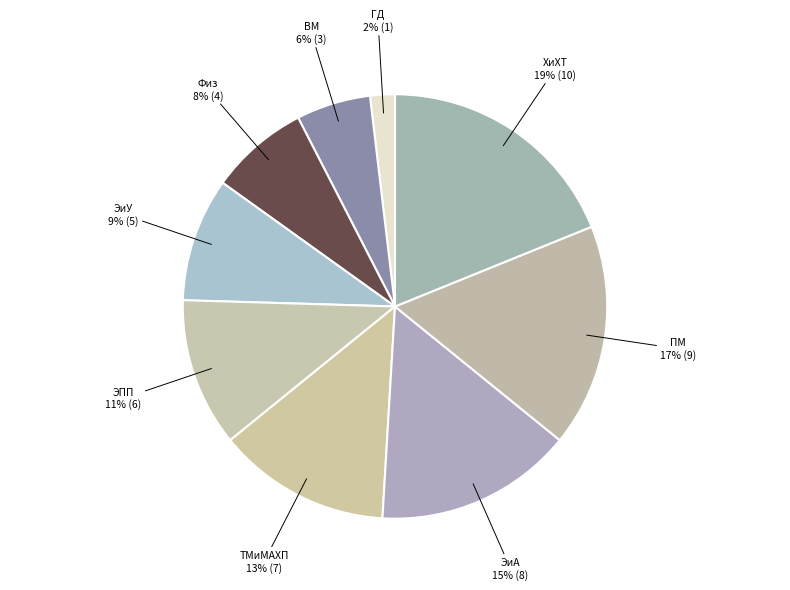

Which slice is the smallest?

ГД